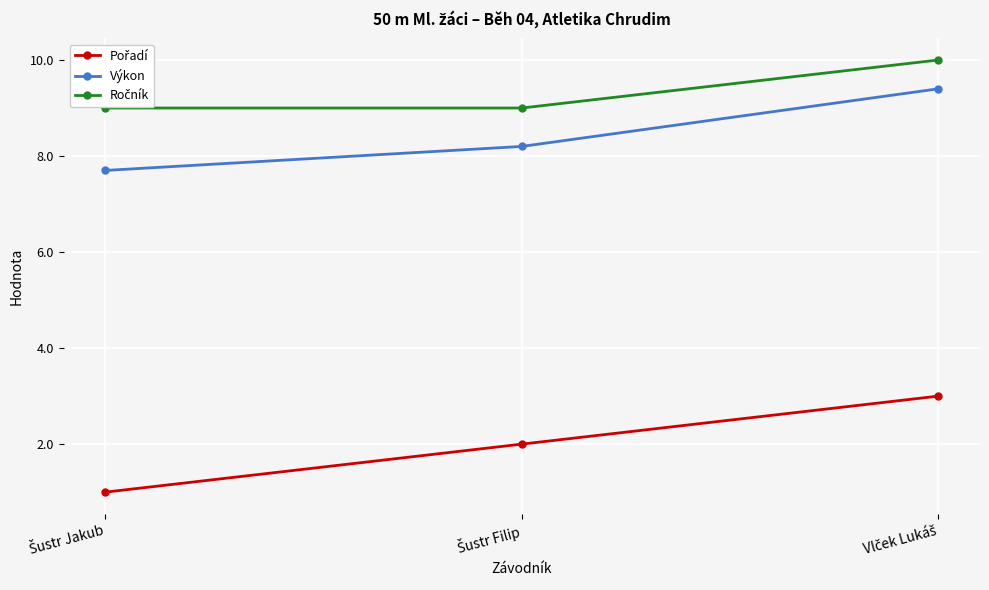

What is the average value of the Výkon series?

8.4